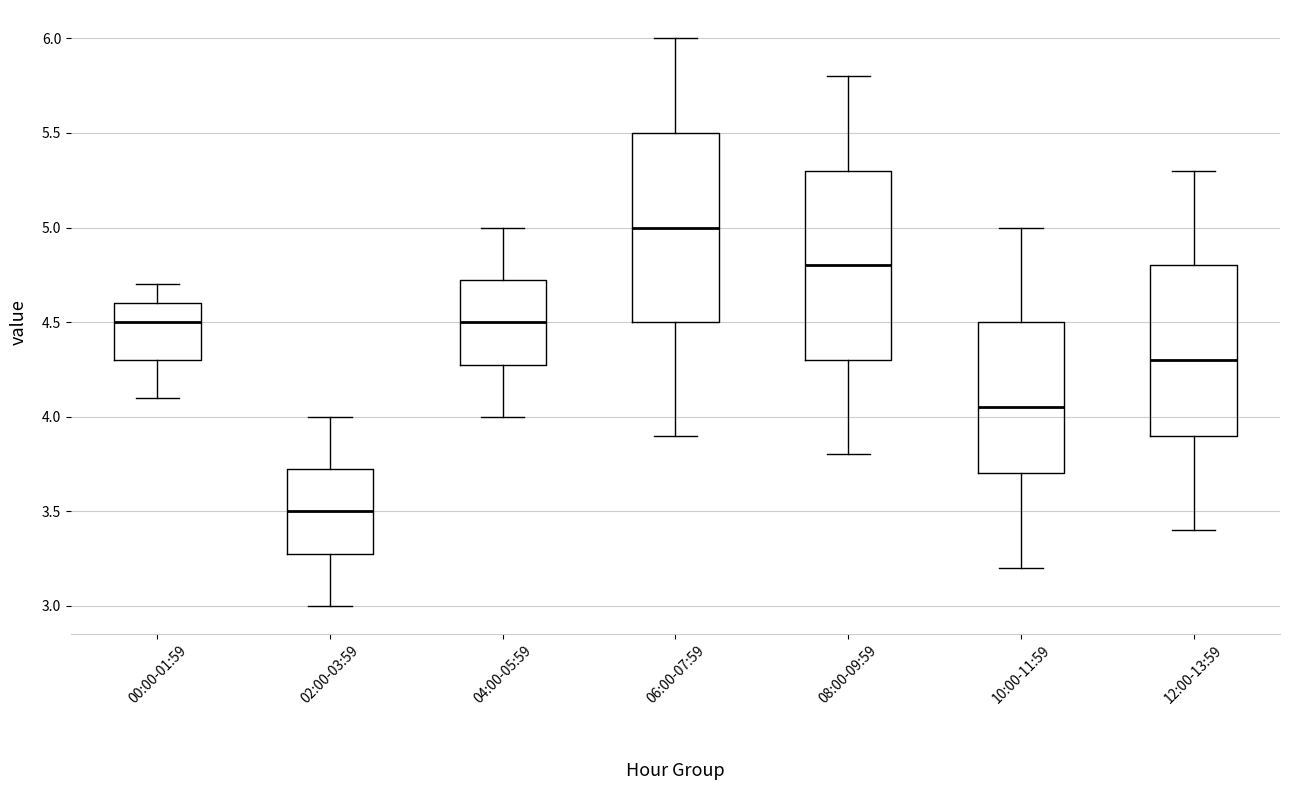

Where is the lower edge of the box for 04:00-05:59 on the y-axis? The values are not printed on the chart, so give them approximately, as read against the axis.

4.30